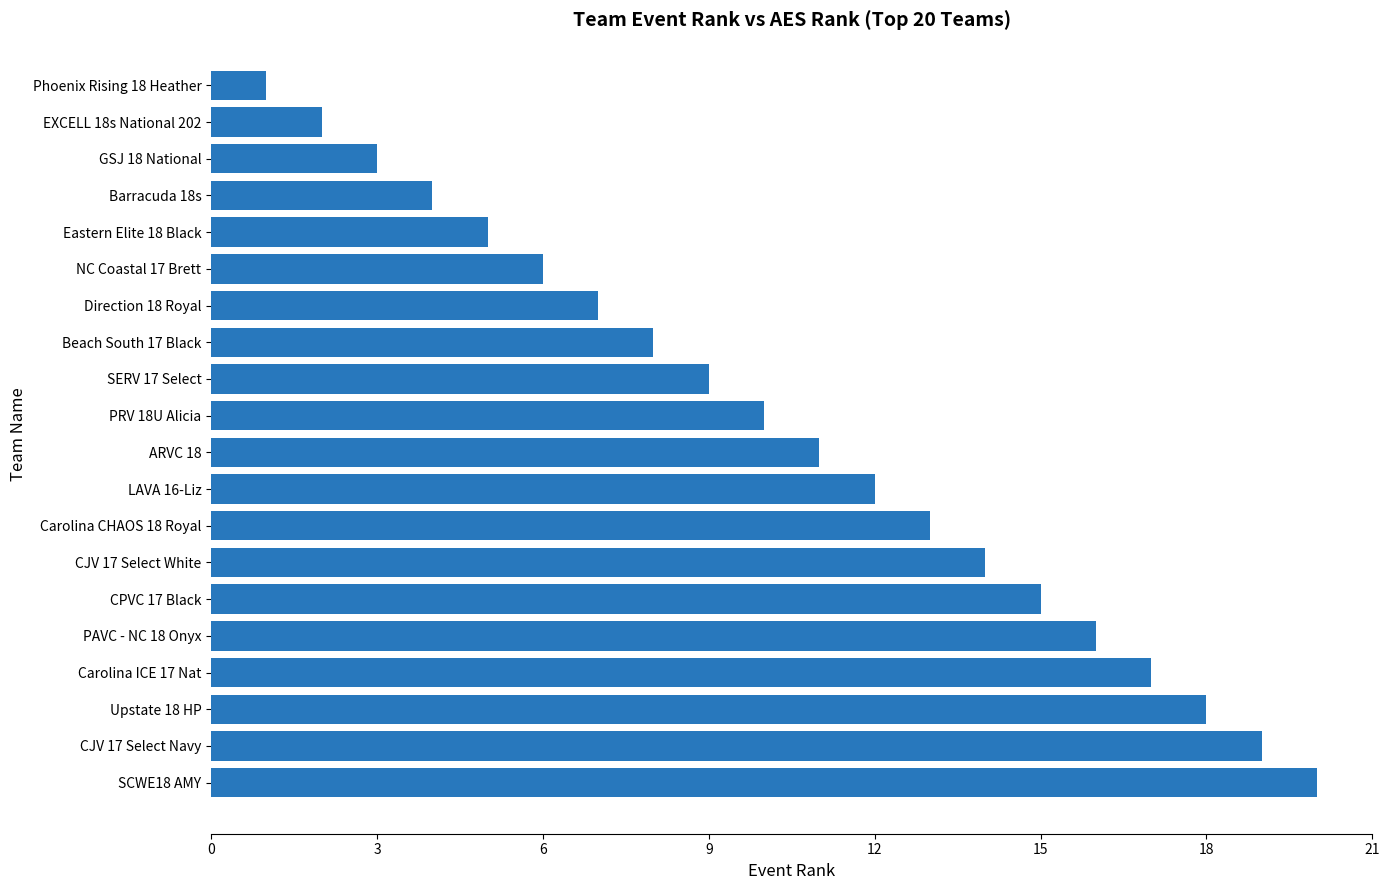

List the labels in order of value, smallest first.

Phoenix Rising 18 Heather, EXCELL 18s National 202, GSJ 18 National, Barracuda 18s, Eastern Elite 18 Black, NC Coastal 17 Brett, Direction 18 Royal, Beach South 17 Black, SERV 17 Select, PRV 18U Alicia, ARVC 18, LAVA 16-Liz, Carolina CHAOS 18 Royal, CJV 17 Select White, CPVC 17 Black, PAVC - NC 18 Onyx, Carolina ICE 17 Nat, Upstate 18 HP, CJV 17 Select Navy, SCWE18 AMY